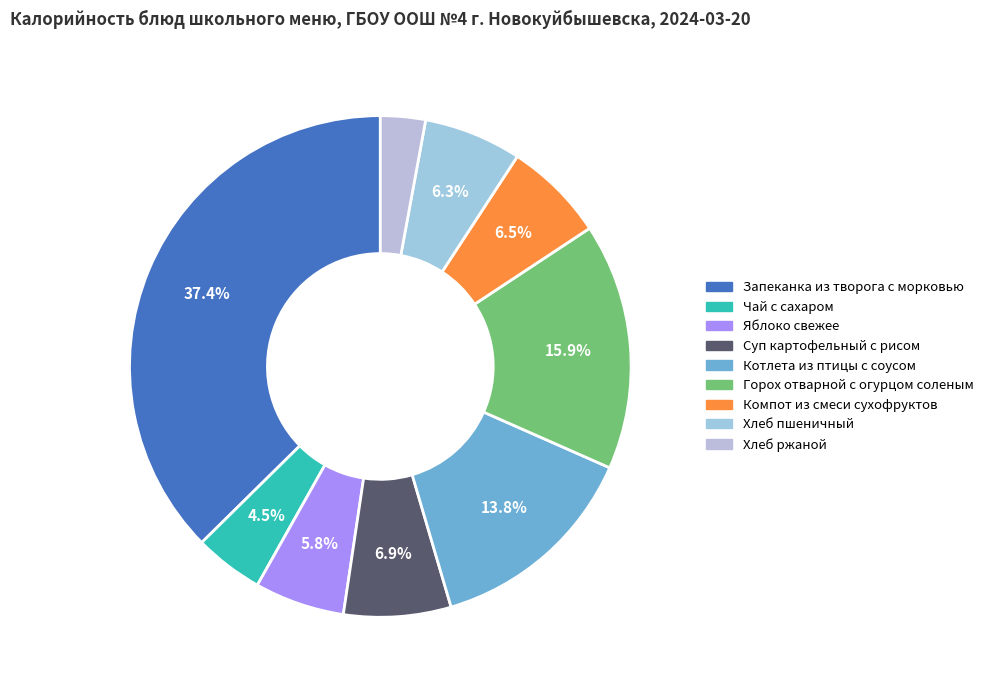

True or false: Хлеб пшеничный accounts for 17% of the total.

False